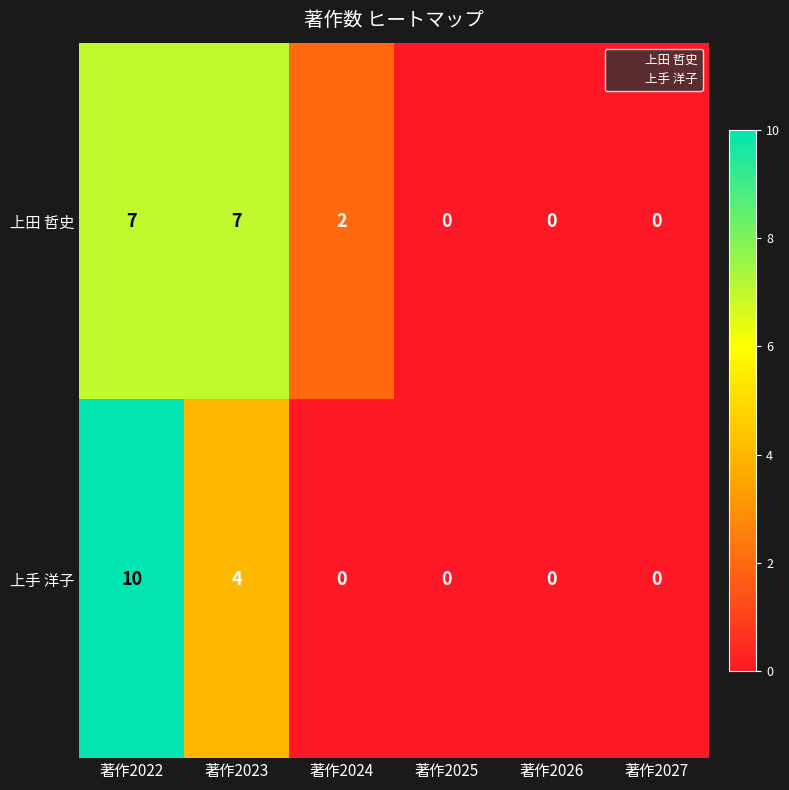

At which label does 上手 洋子 reach its peak?

著作2022